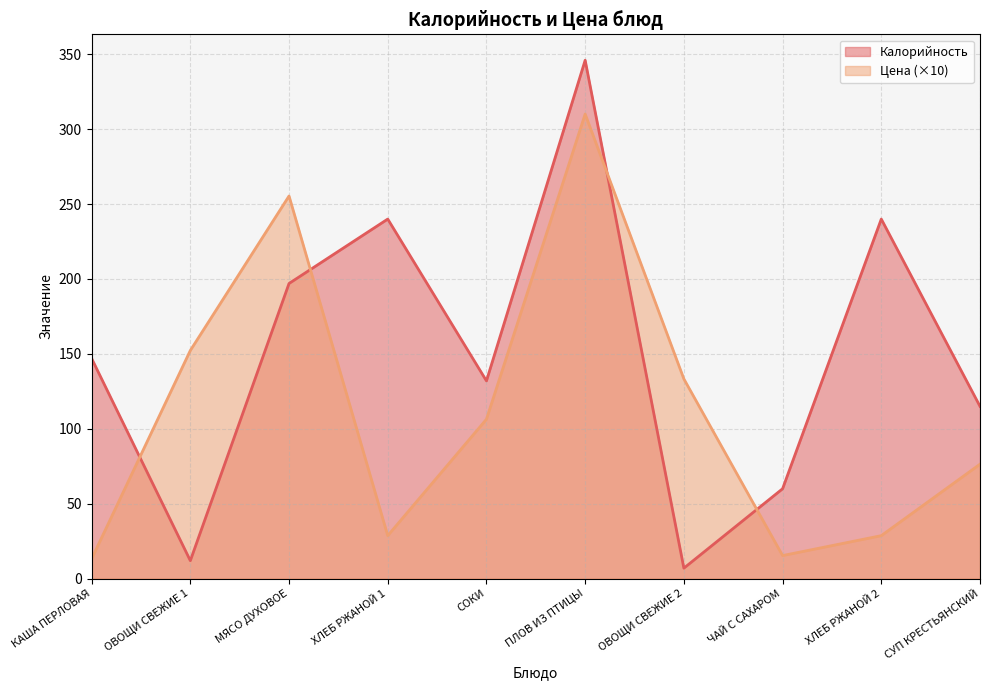

What is the sum of all Цена values?

1119.9